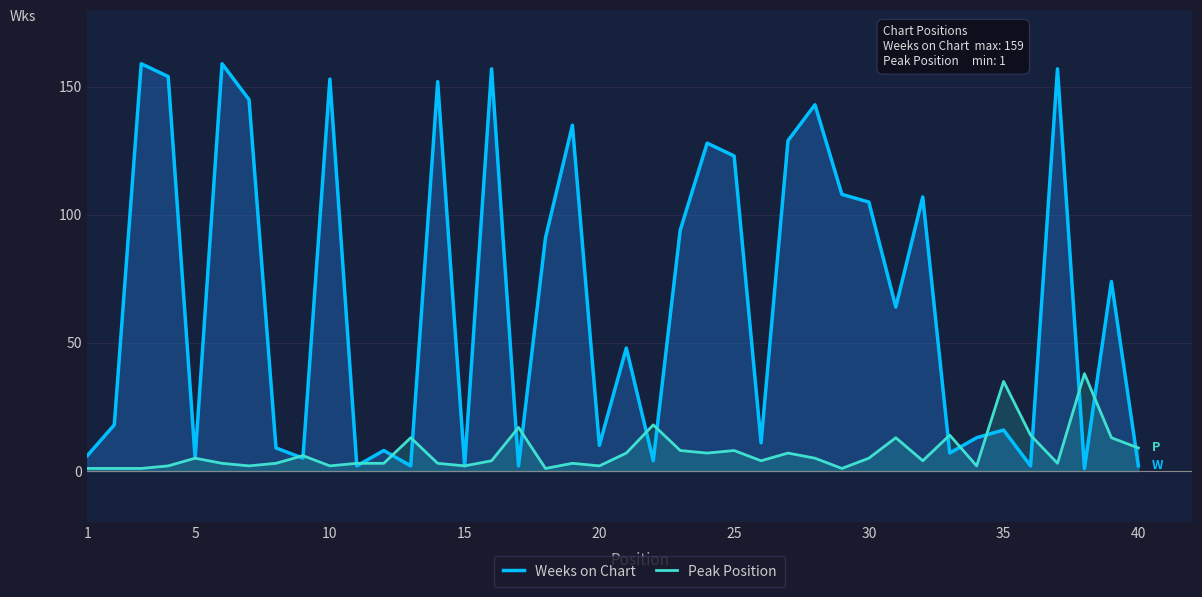

True or false: Weeks on Chart has a value of 2 at 15.

True